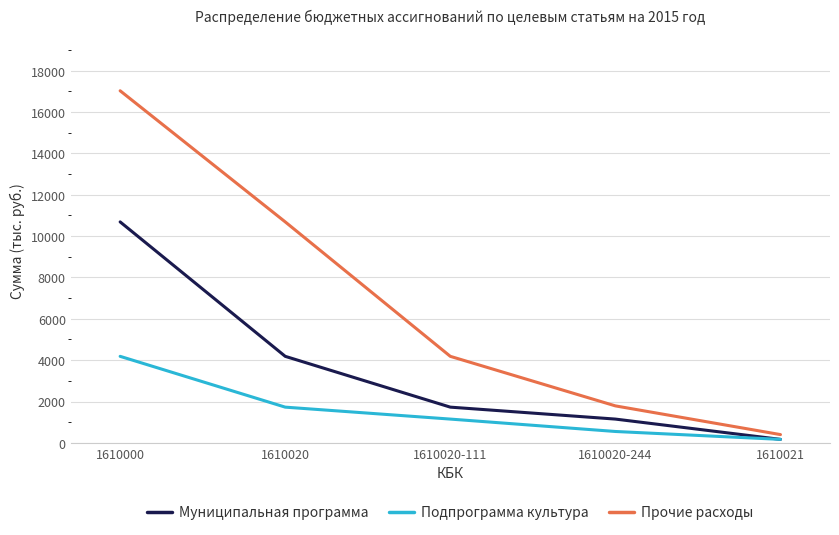

Which series has the largest total across all categories?

Прочие расходы